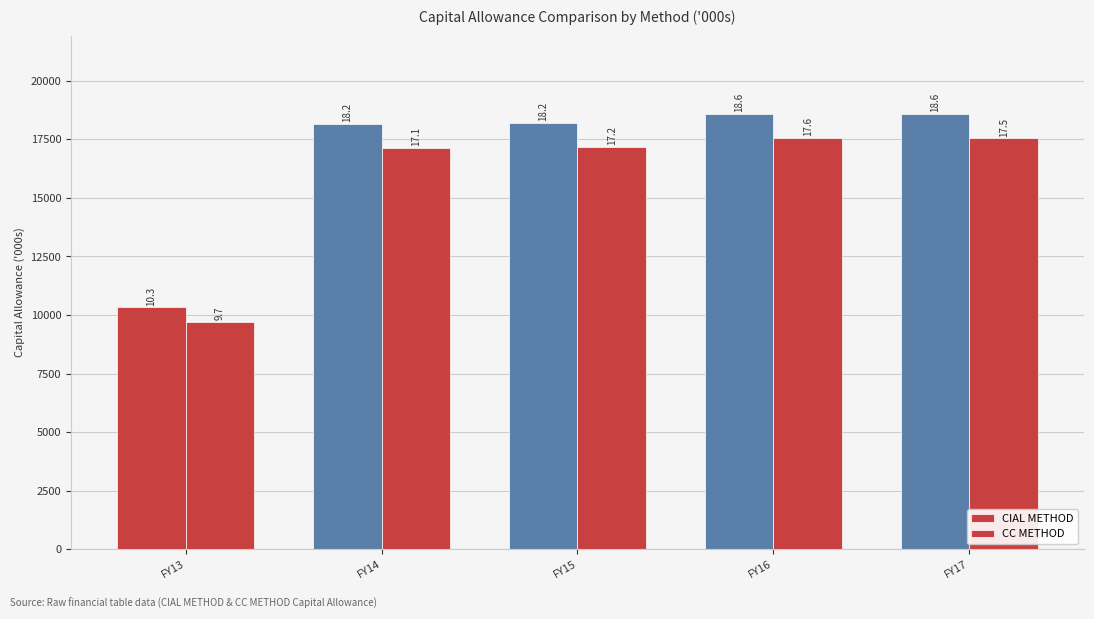

Which series has the largest total across all categories?

CIAL METHOD